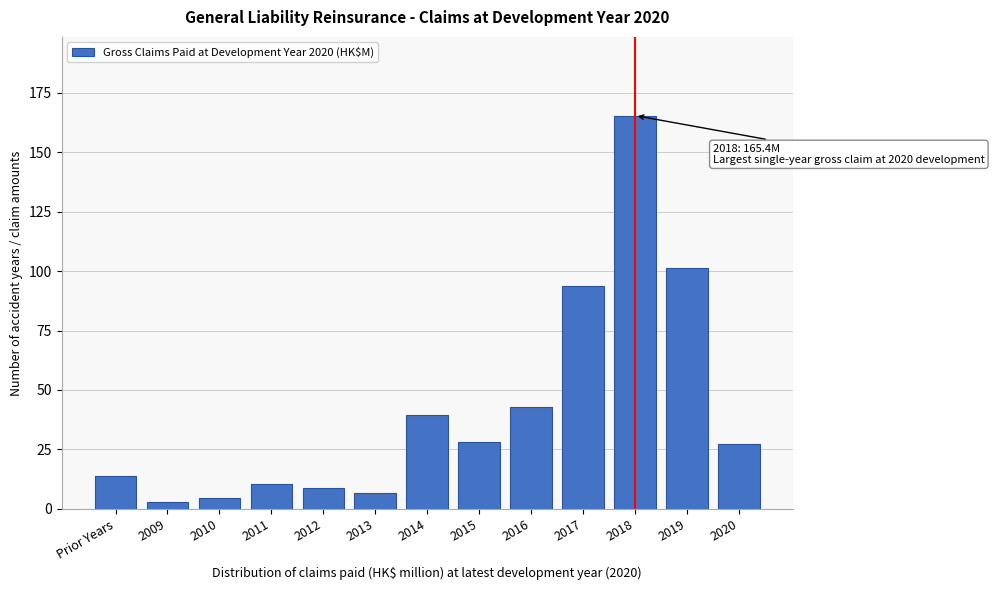

What is the average value?

41.9